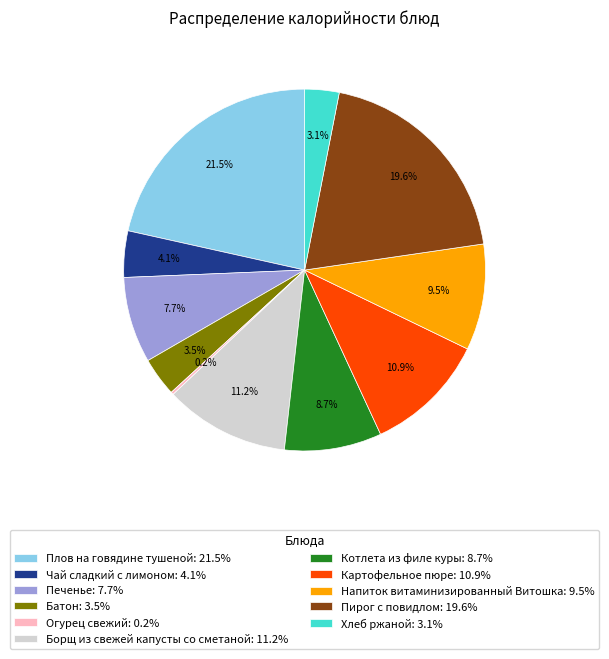

What is the ratio of the value at Пирог с повидлом: 19.6% to the value at Плов на говядине тушеной: 21.5%?

0.9